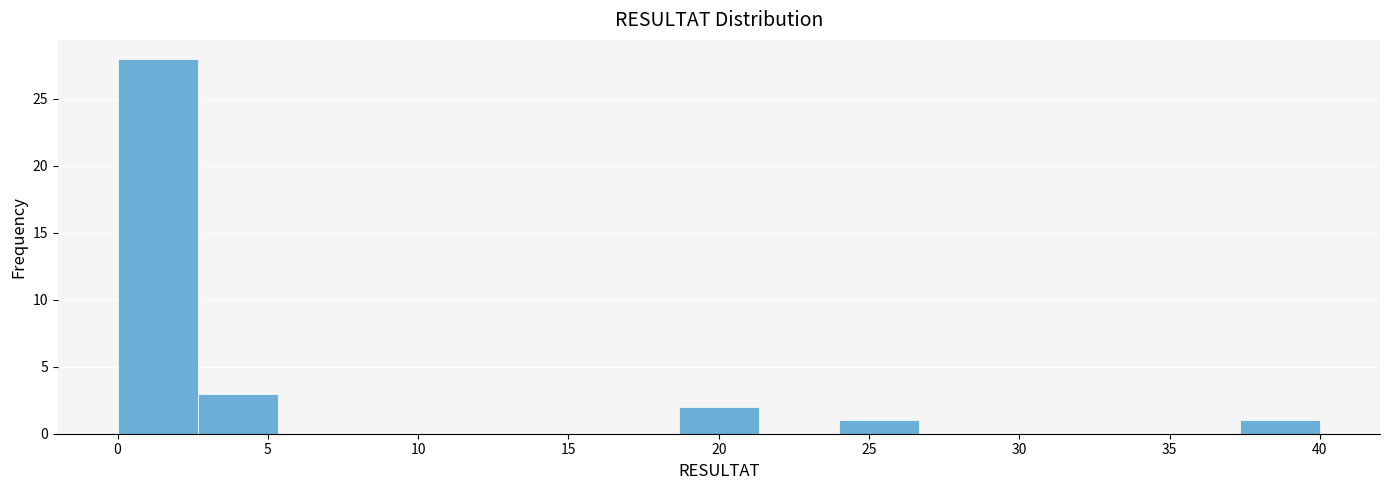

Reading left to right, list every bar in this chart as the range it spans on the x-axis followed by its height. Neither the bar edges nor the heights are printed on the chart, so give them approximately, as read against the axes.

0.0 to 2.5: 28
2.5 to 5.5: 3
5.5 to 8.0: 0
8.0 to 10.5: 0
10.5 to 13.5: 0
13.5 to 16.0: 0
16.0 to 18.5: 0
18.5 to 21.5: 2
21.5 to 24.0: 0
24.0 to 26.5: 1
26.5 to 29.5: 0
29.5 to 32.0: 0
32.0 to 34.5: 0
34.5 to 37.5: 0
37.5 to 40.0: 1